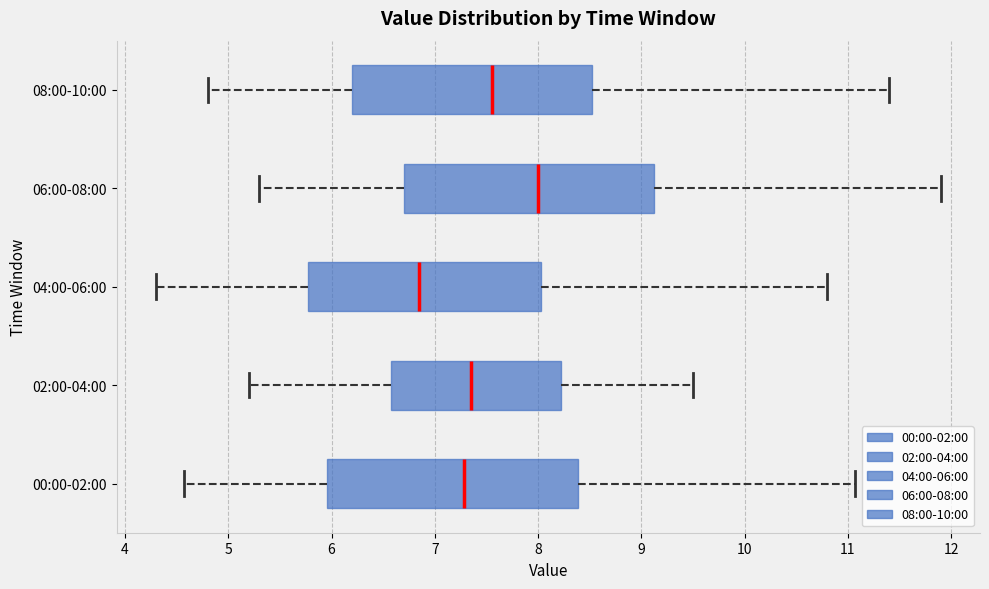

Where is the left edge of the box for 04:00-06:00 on the x-axis? The values are not printed on the chart, so give them approximately, as read against the axis.

5.8